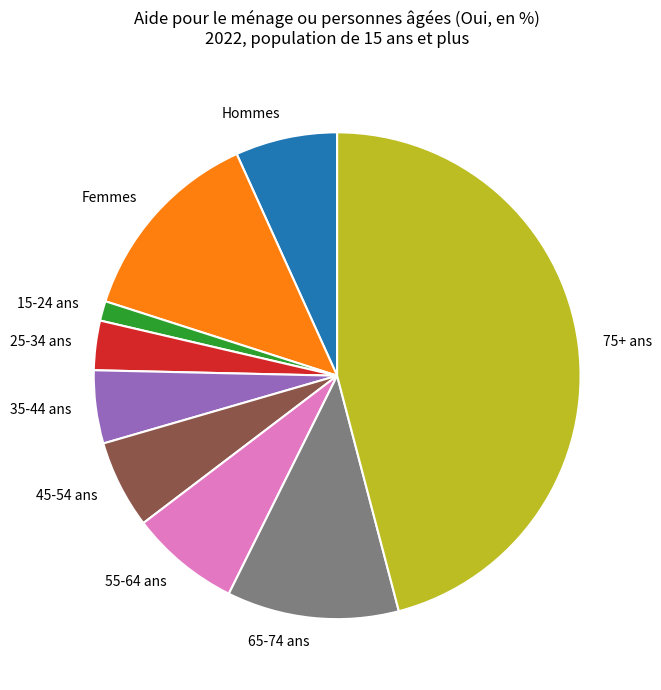

Approximately how many times larger is the value at 15-24 ans compared to 45-54 ans?

0.2